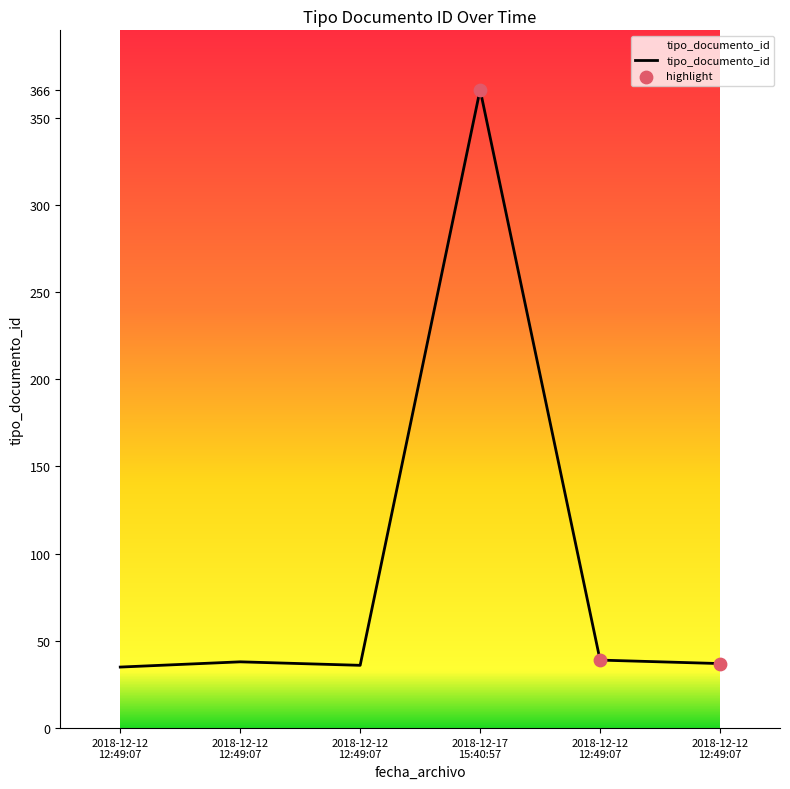

How many lines are shown in the chart?

1